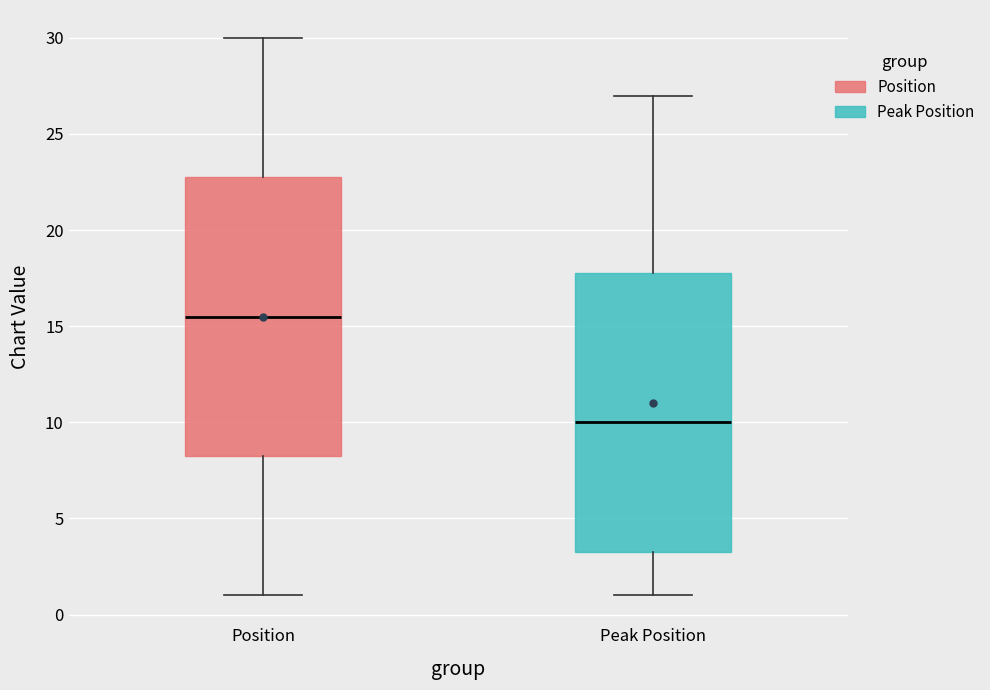

Reading left to right, read every box against the y-axis: the position of its median line, the range the box covers, and the ends of its whiskers. The values are not printed on the chart, so give them approximately, as read against the axis.

Position: median 15.5, box 8.5 to 23.0, whiskers 1.0 to 30.0
Peak Position: median 10.0, box 3.5 to 18.0, whiskers 1.0 to 27.0